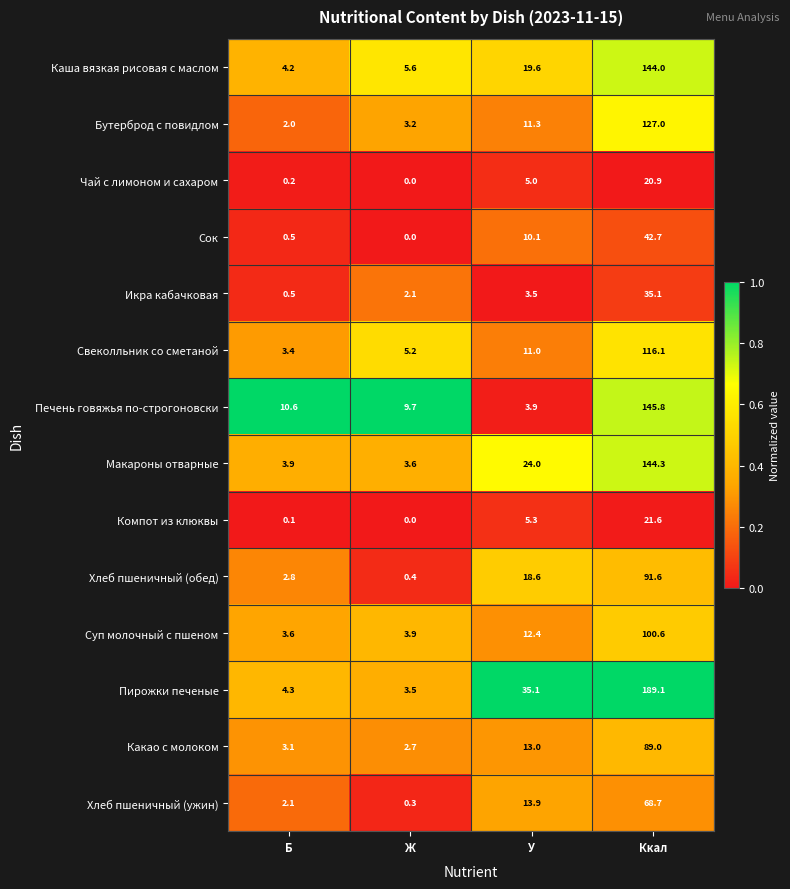

True or false: Икра кабачковая has a value of 2.2 at У.

False